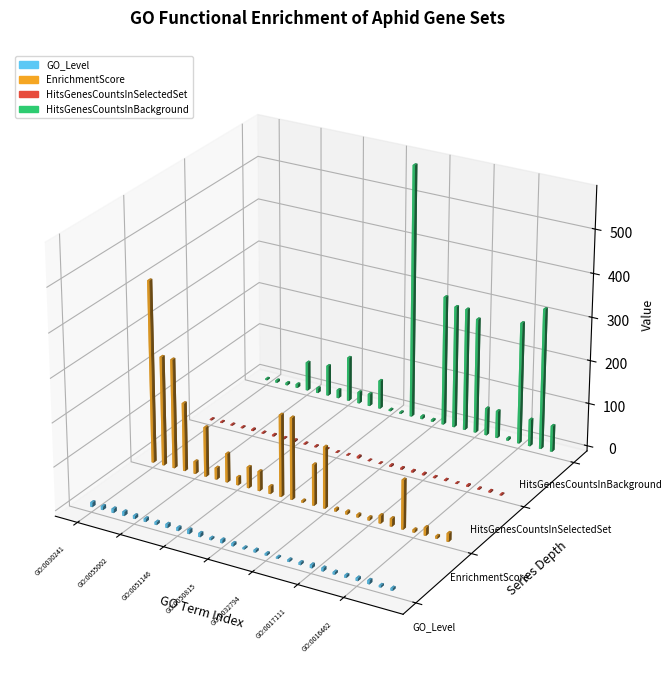

What is the label of the 11th bar from the left?

GO:0045214